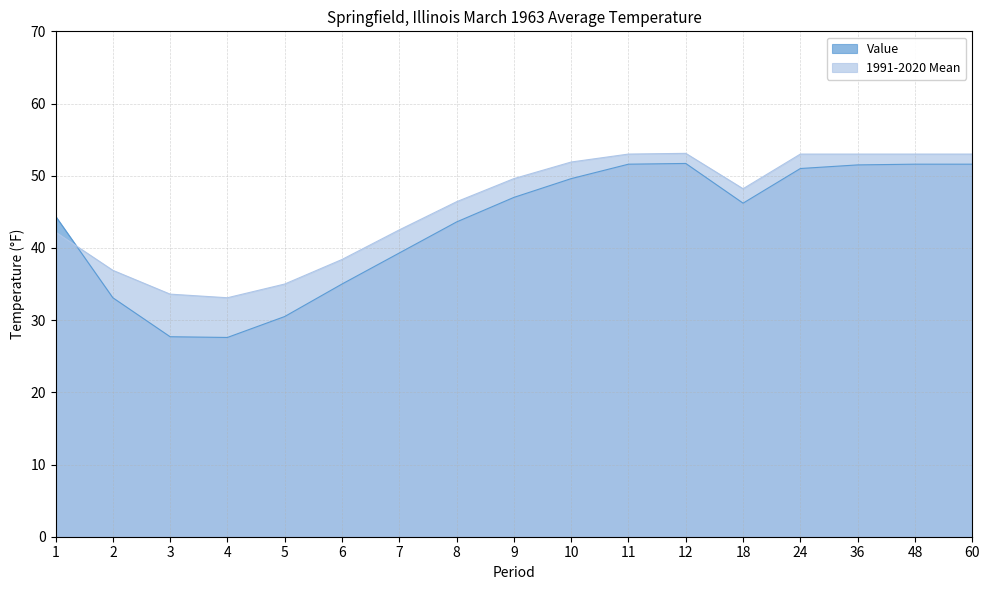

Which series has the largest range (max minus min)?

Value